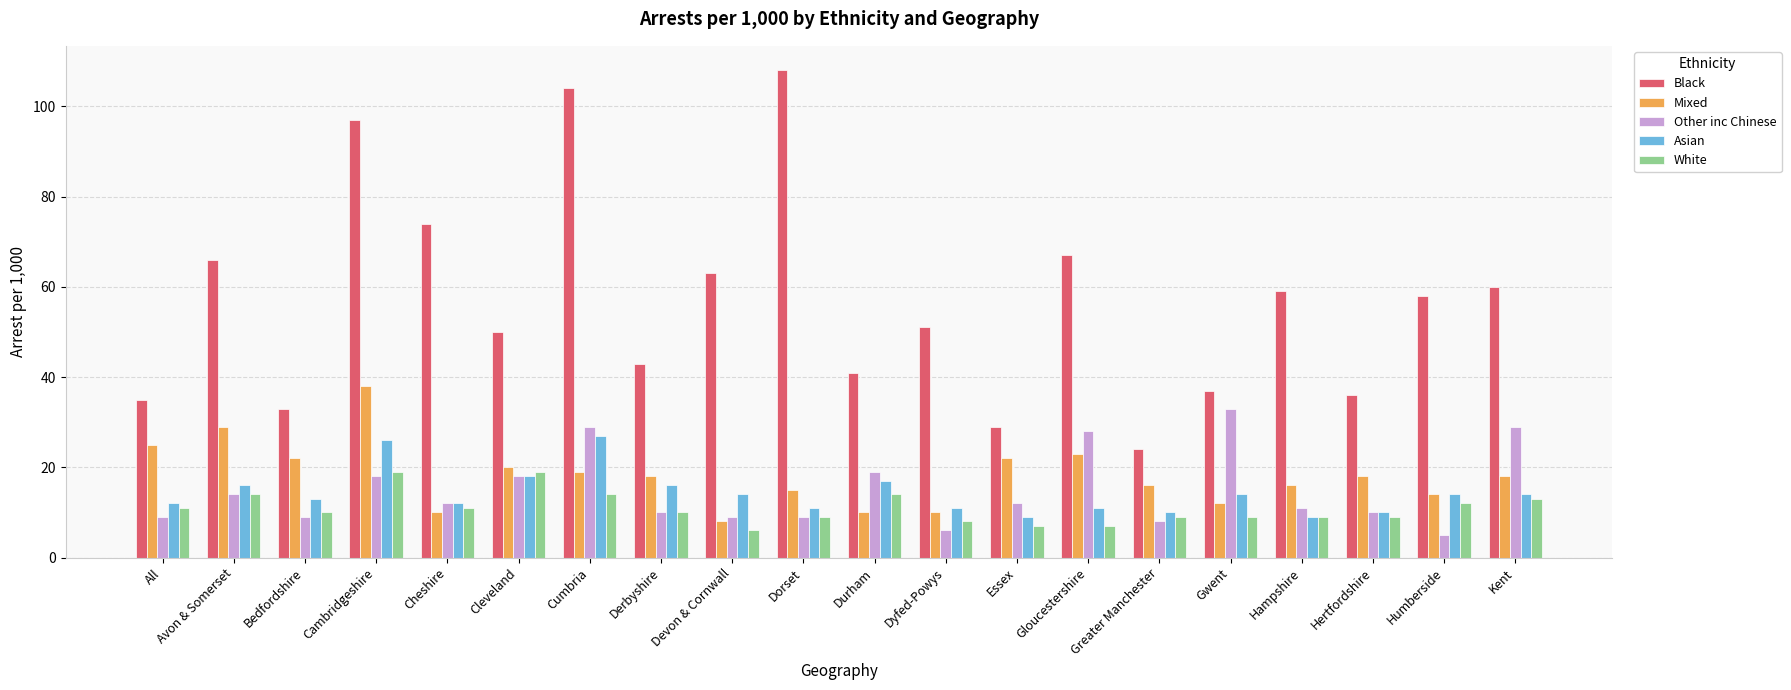

What is the minimum value for Other inc Chinese?

5